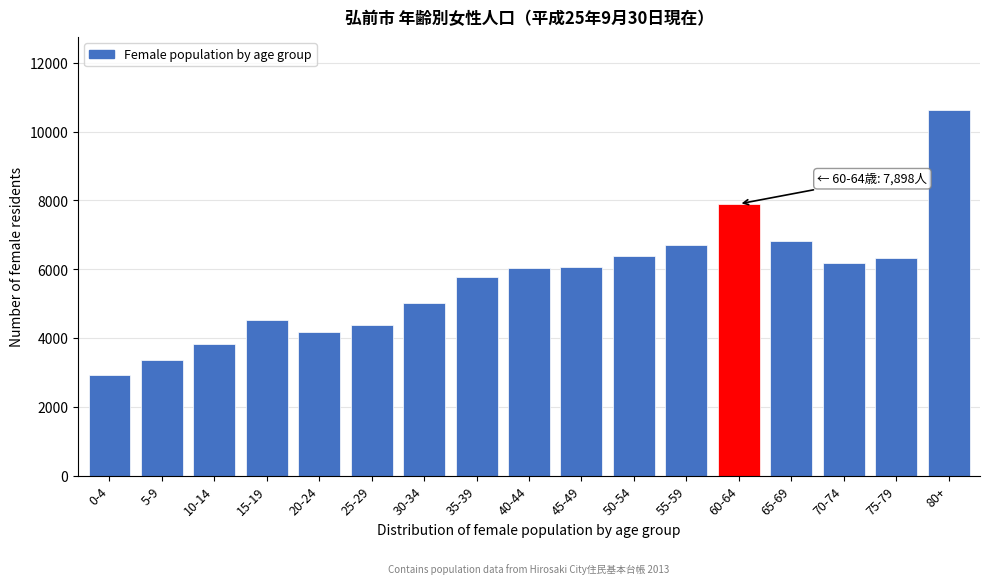

What is the change in value from 0-4 to 20-24?

+1244